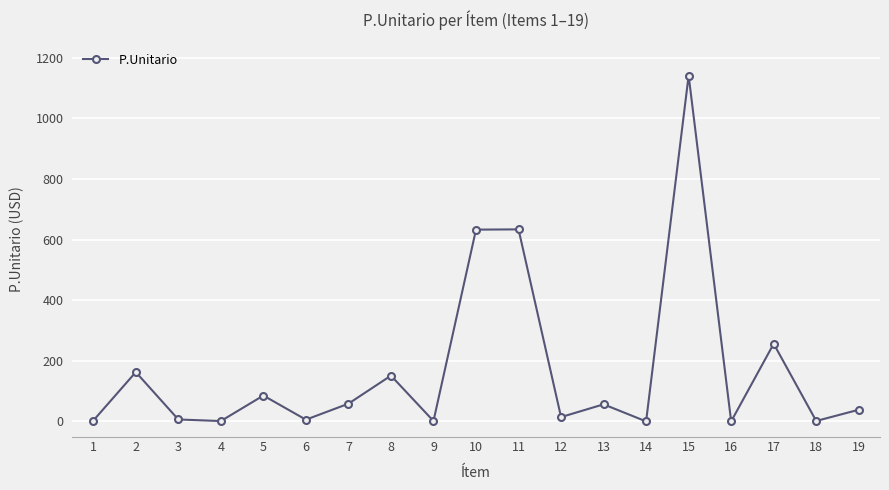

Is it true that the value at 8 is 151.2?

True